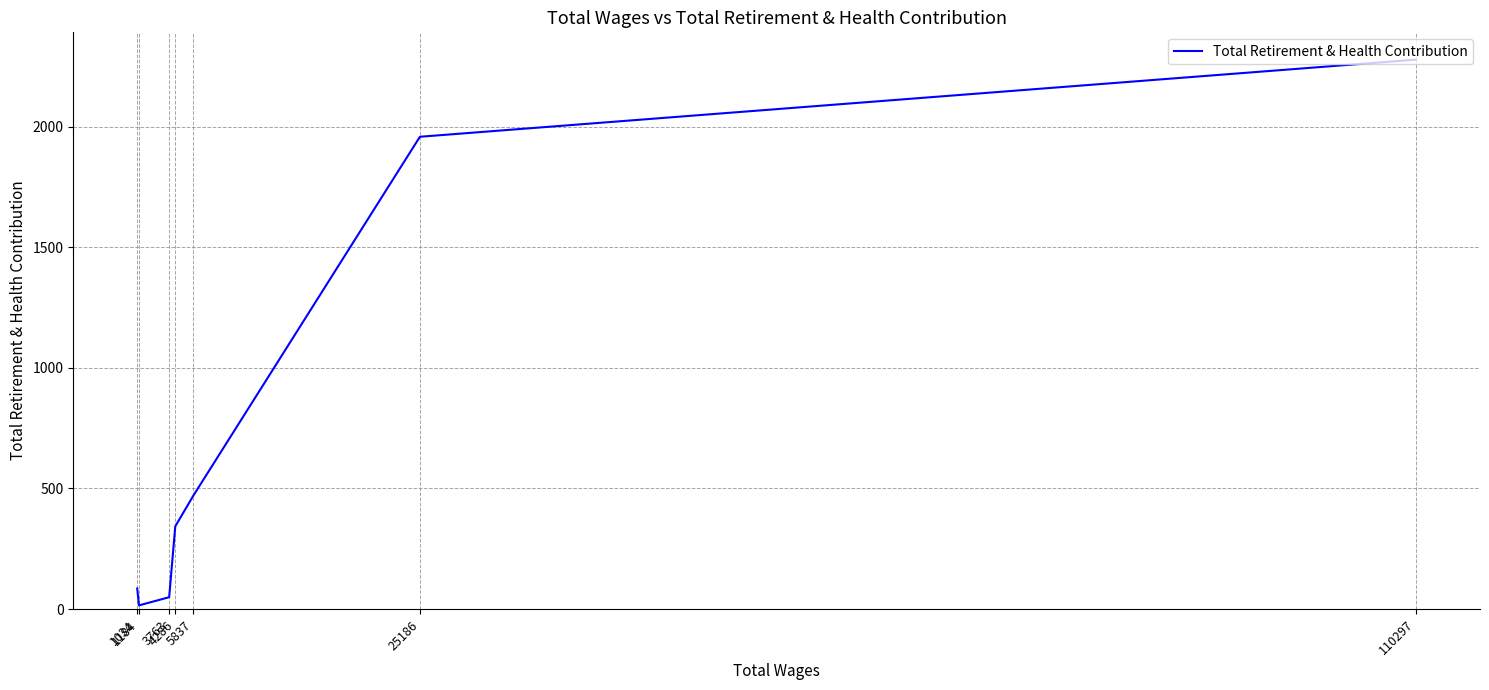

At which category does the chart reach its minimum across all series?

1184